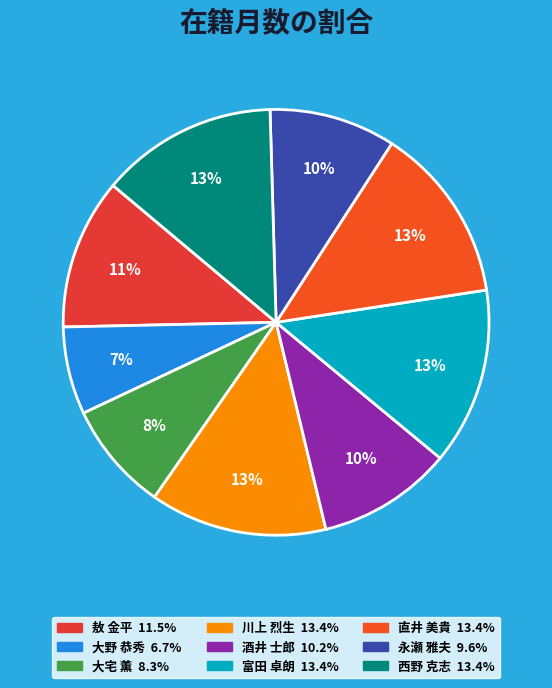

How many slices are in this pie chart?

9